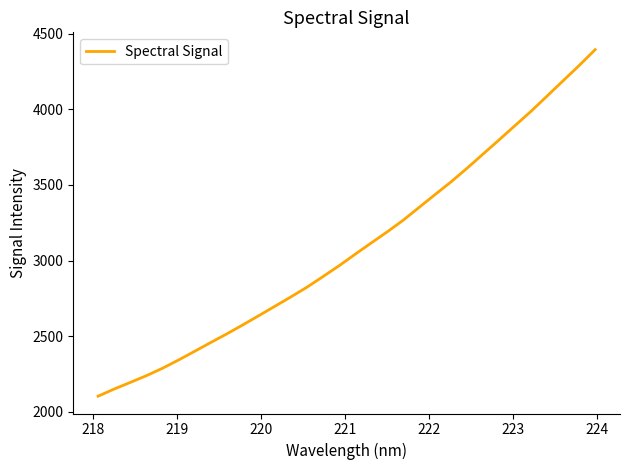

What is the minimum value shown in the chart?

2103.9